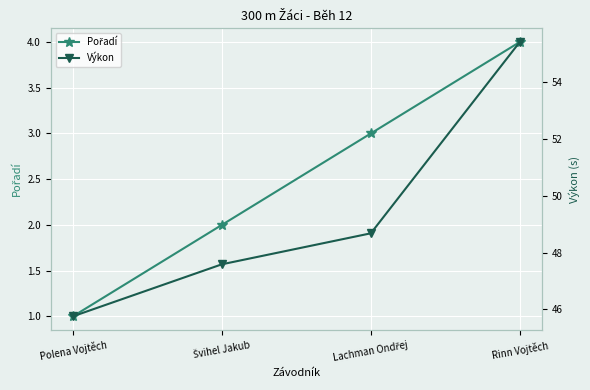

What are all the series names shown in the legend?

Pořadí, Výkon